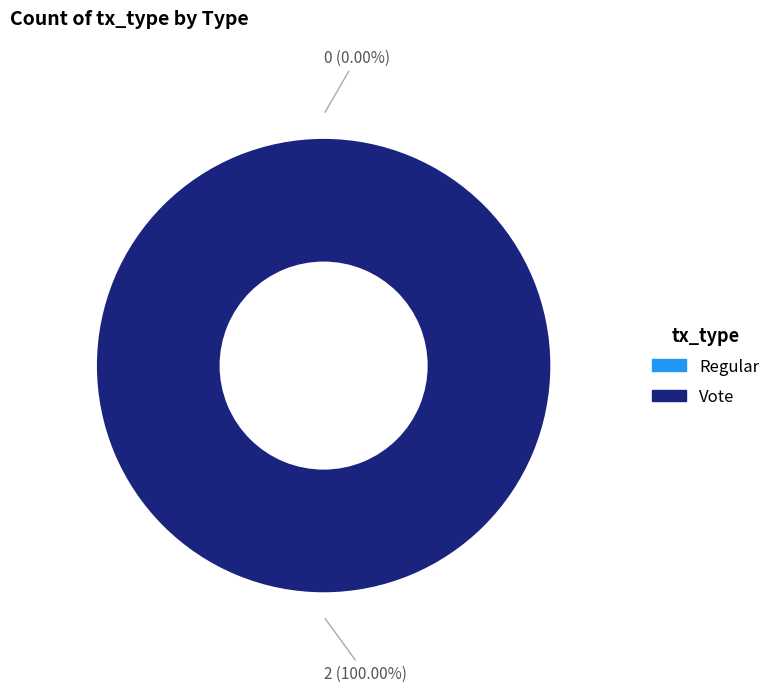

How many slices are in this pie chart?

2